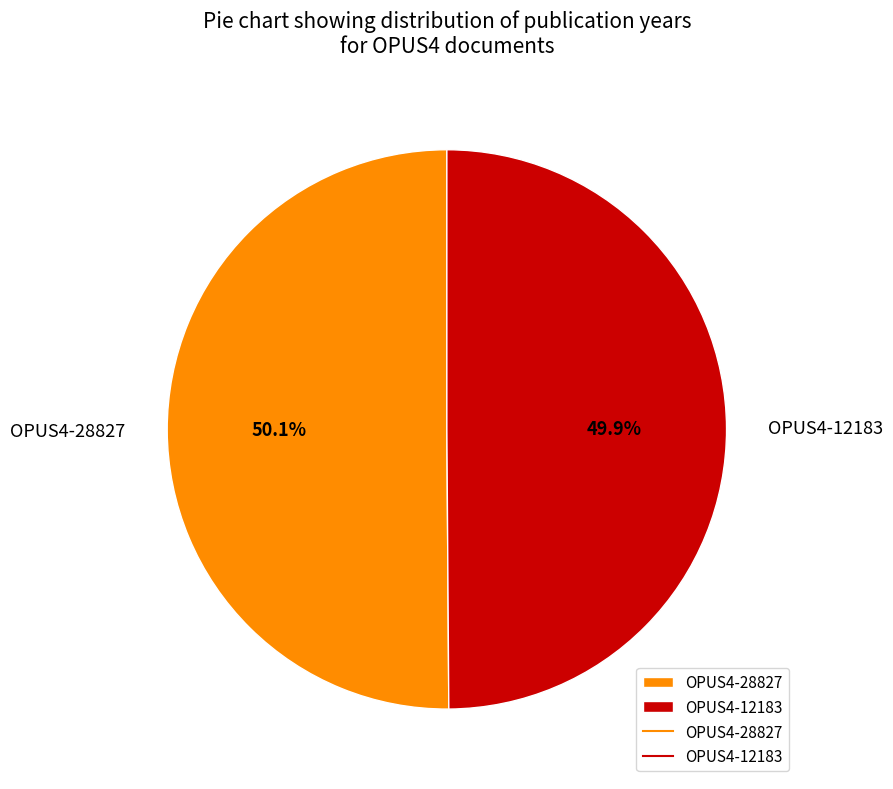

The OPUS4-28827 slice represents 44% of the pie. True or false?

False